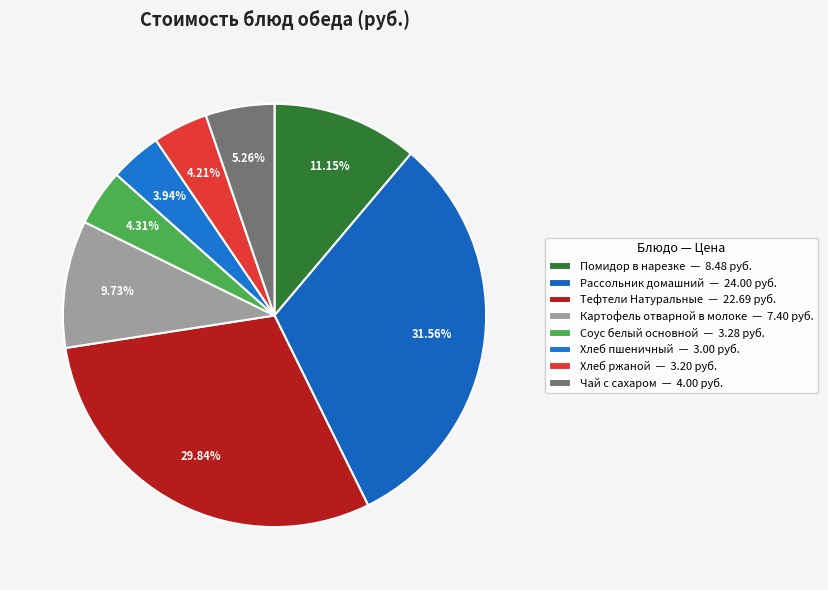

How many segments does this pie chart have?

8